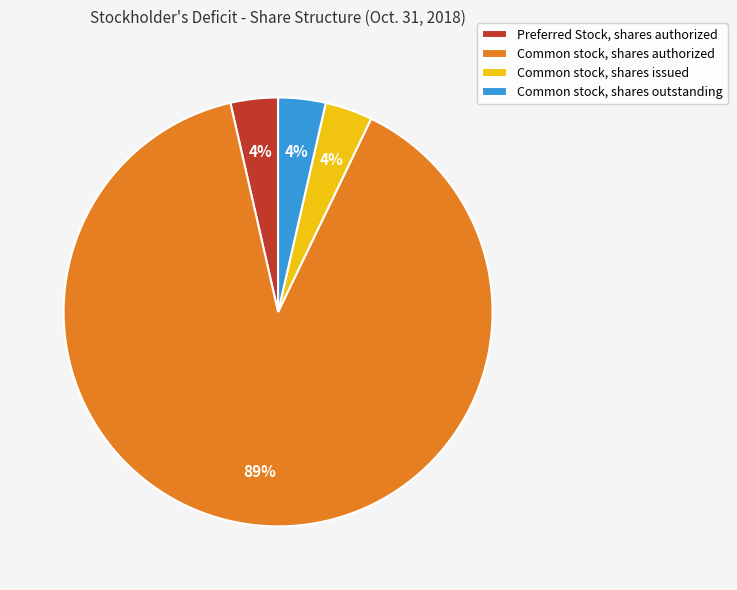

Which category has the biggest portion of the pie?

Common stock, shares authorized